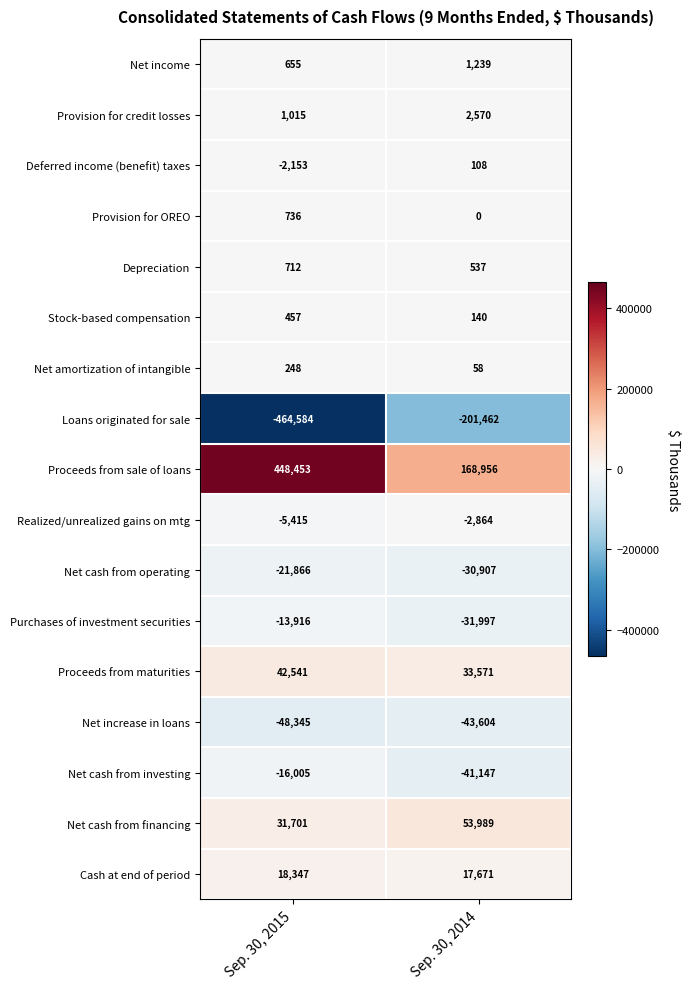

What is the difference between the maximum and minimum values in the Net amortization of intangible series?

190